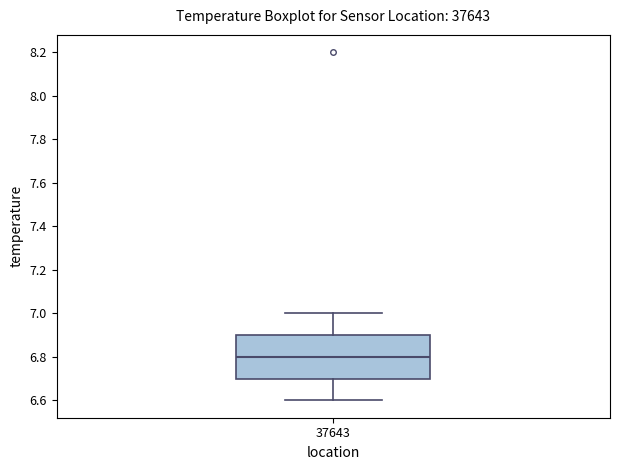

Transcribe this box plot: give where the median line is, the range the box spans, and where the two whiskers end, as read against the y-axis. The values are not printed on the chart, so give them approximately, as read against the axis.

median 6.8, box 6.7 to 6.9, whiskers 6.6 to 7.0